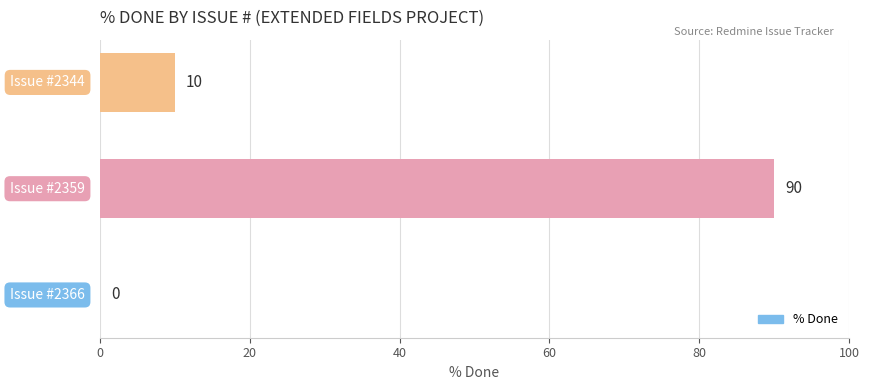

What is the greatest value displayed?

90